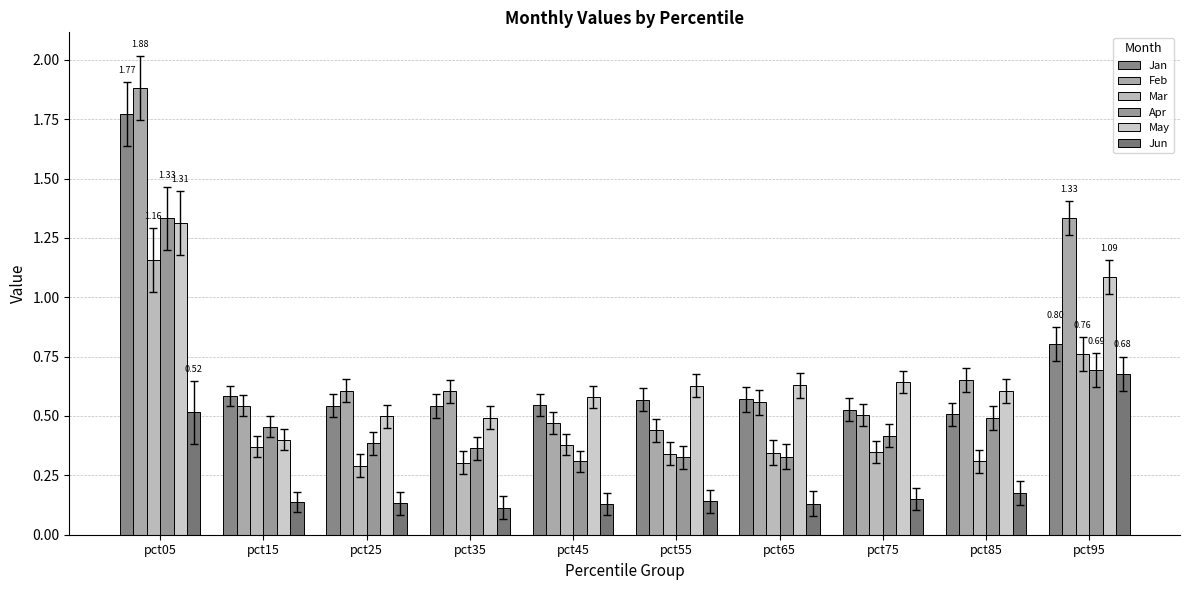

Reading left to right, what are all the values shown in this chart?

Jan: 1.8	0.6	0.5	0.5	0.5	0.6	0.6	0.5	0.5	0.8
Feb: 1.9	0.5	0.6	0.6	0.5	0.4	0.6	0.5	0.7	1.3
Mar: 1.2	0.4	0.3	0.3	0.4	0.3	0.3	0.3	0.3	0.8
Apr: 1.3	0.5	0.4	0.4	0.3	0.3	0.3	0.4	0.5	0.7
May: 1.3	0.4	0.5	0.5	0.6	0.6	0.6	0.6	0.6	1.1
Jun: 0.5	0.1	0.1	0.1	0.1	0.1	0.1	0.1	0.2	0.7